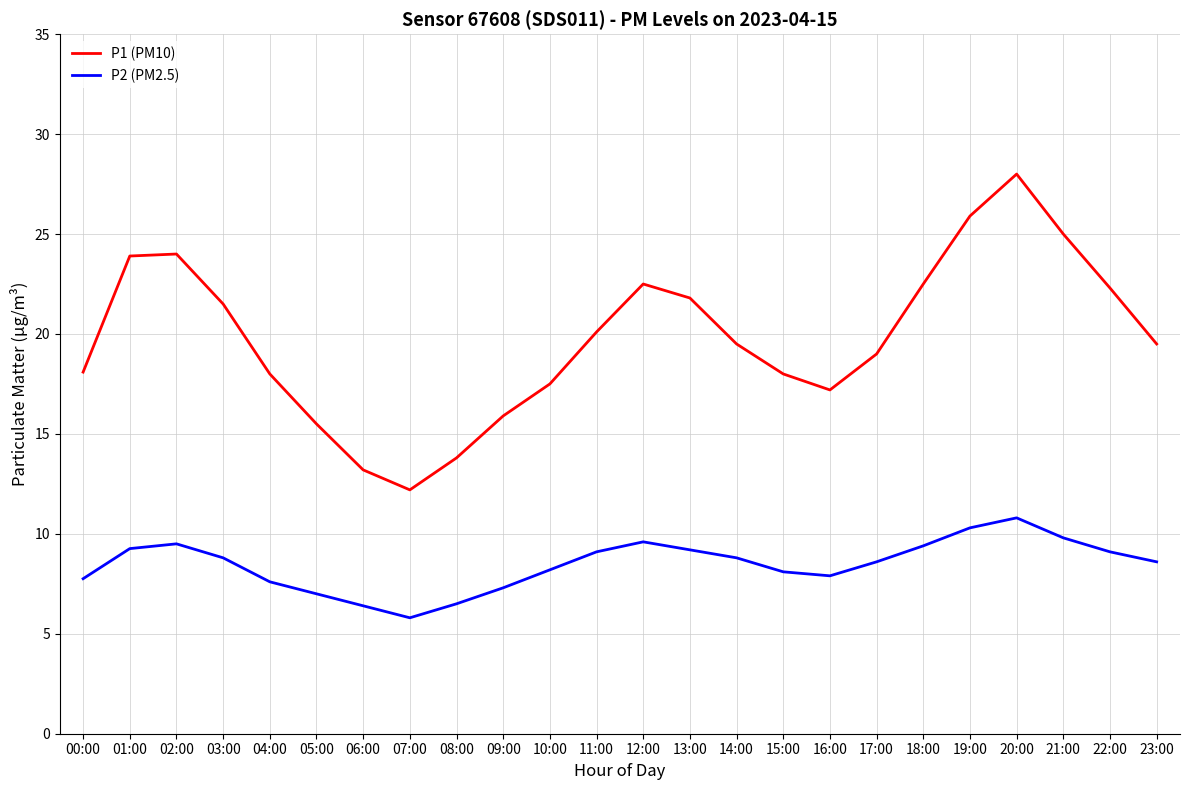

What is the smallest value displayed?

5.8